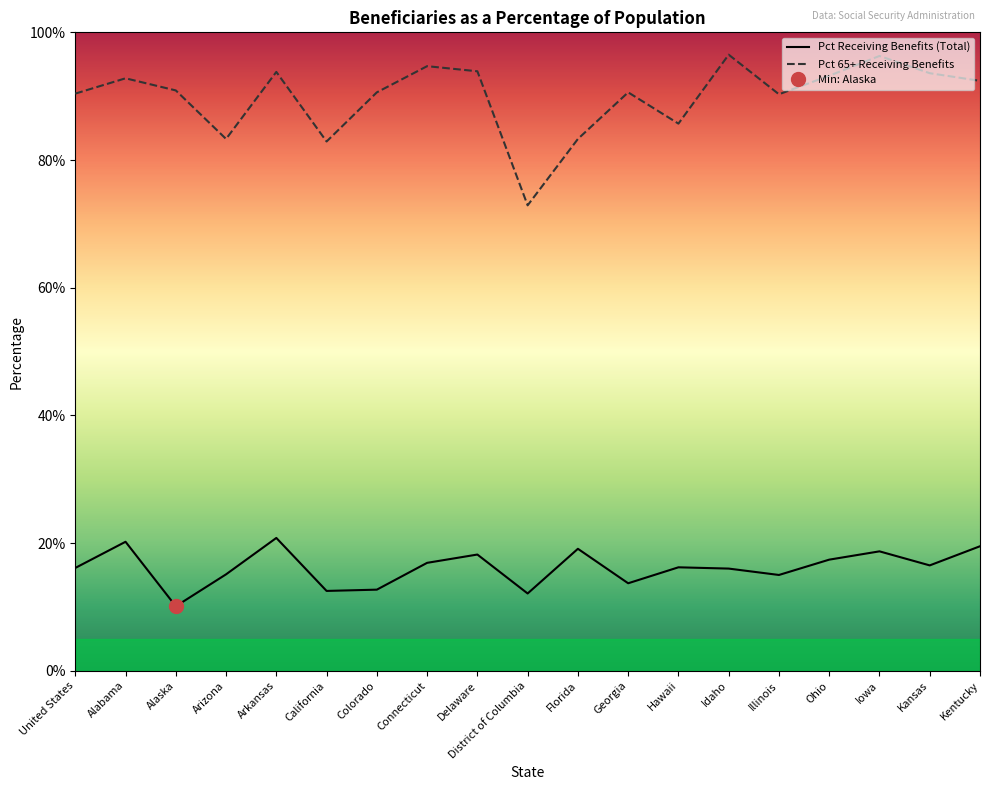

What are all the series names shown in the legend?

Pct Receiving Benefits (Total), Pct 65+ Receiving Benefits